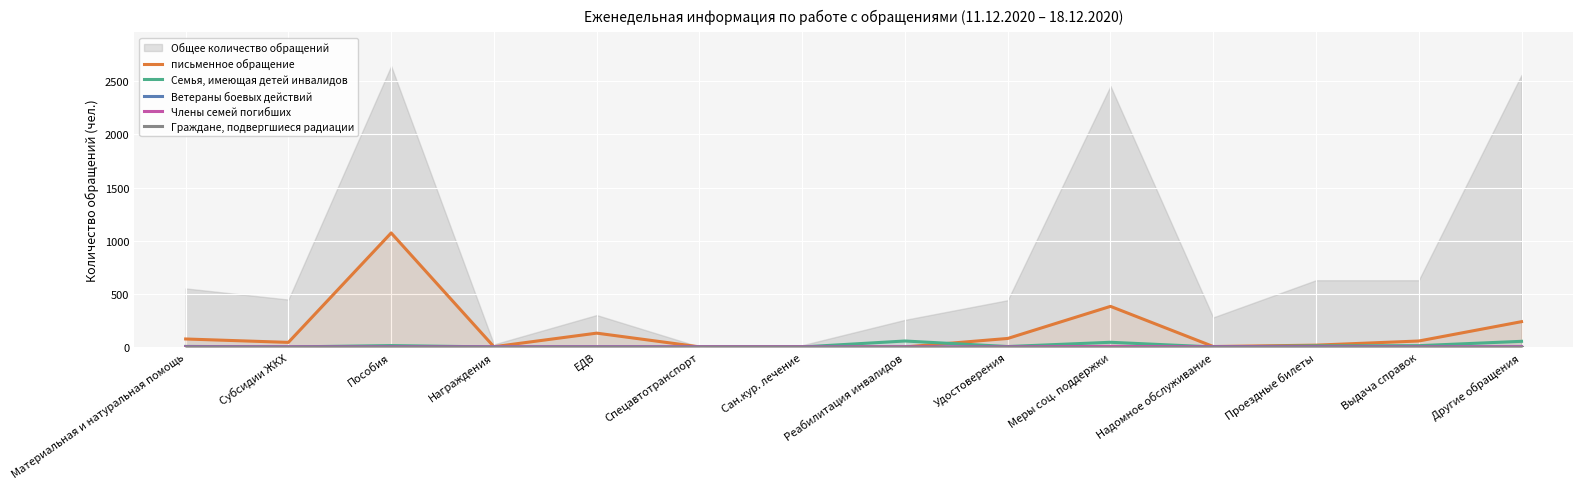

What is the label of the 2nd point from the right?

Выдача справок